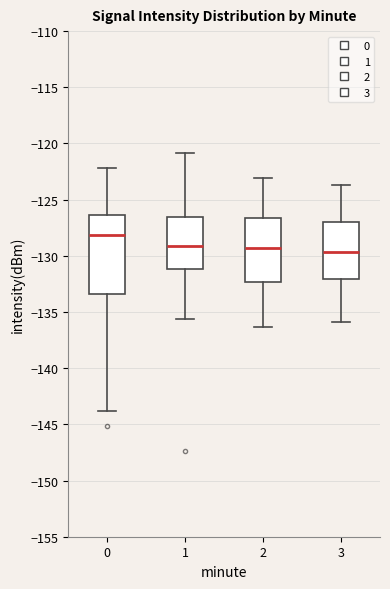

Which box is the tallest, from its lower edge to its upper edge?

0